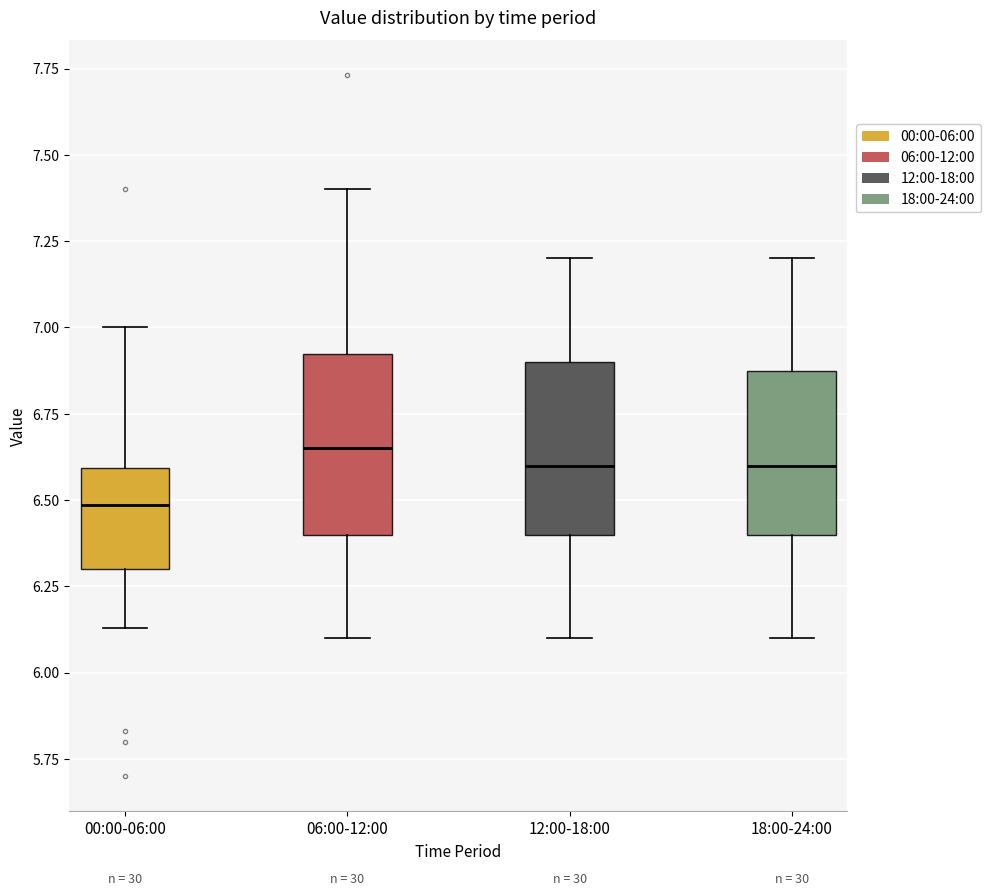

Where is the upper edge of the box for 12:00-18:00 on the y-axis? The values are not printed on the chart, so give them approximately, as read against the axis.

6.90